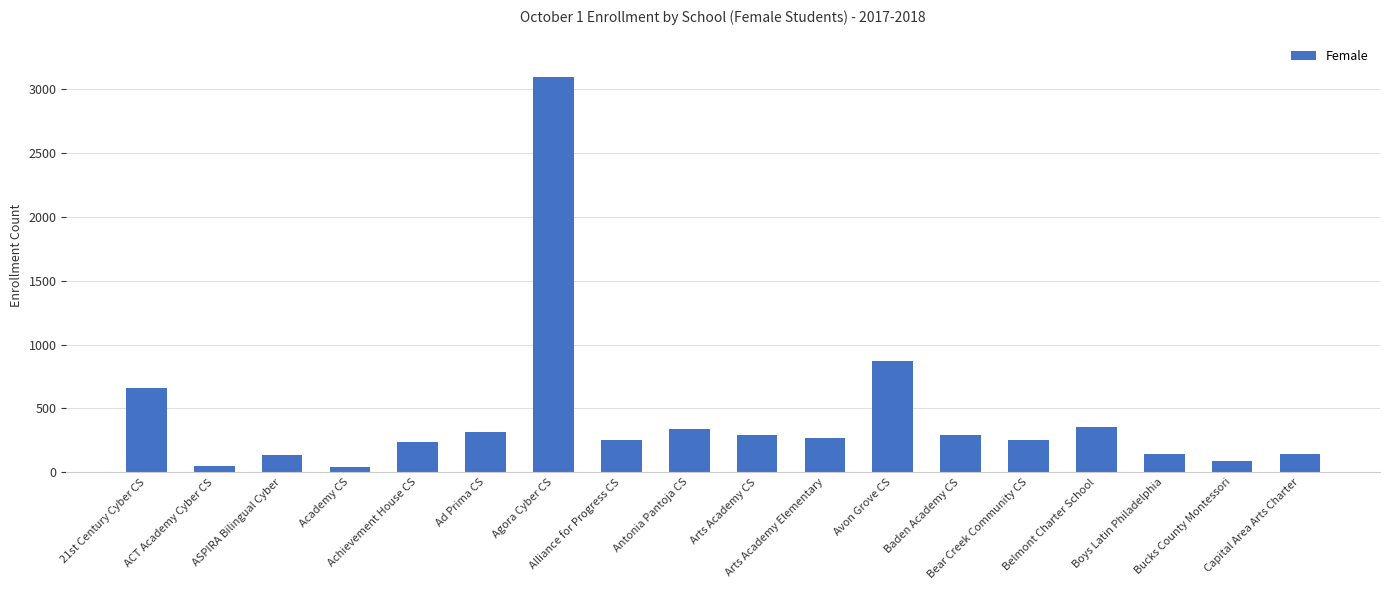

What is the ratio of the value at Capital Area Arts Charter to the value at Academy CS?

3.8